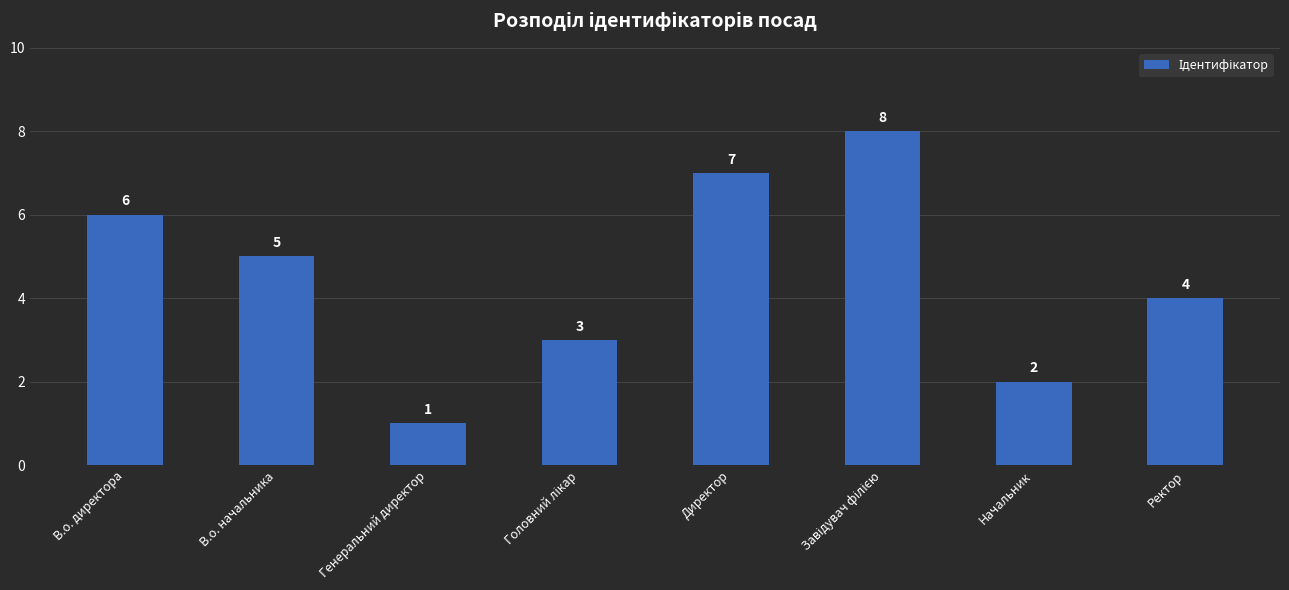

Does the chart contain any negative values?

No